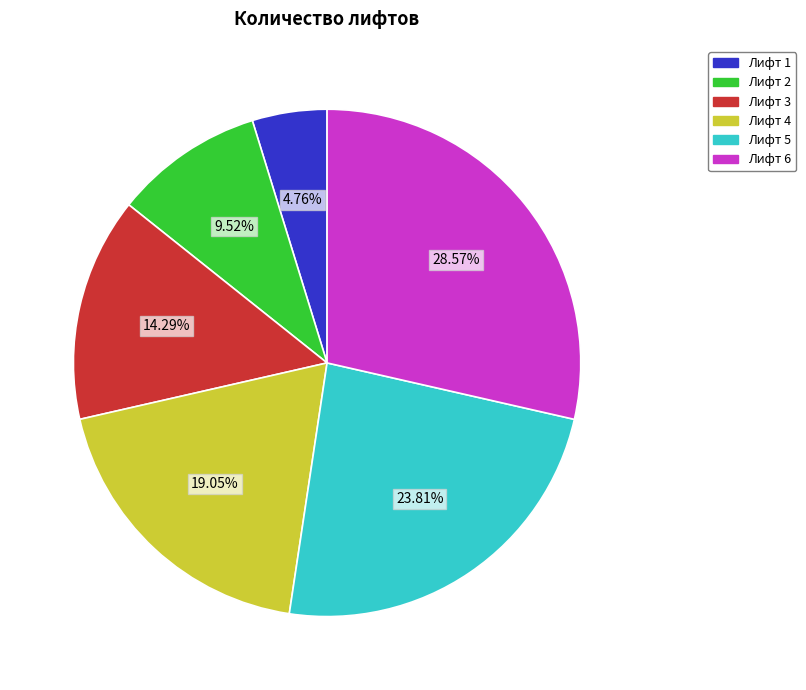

What portion of the pie excludes Лифт 3?

85.7%